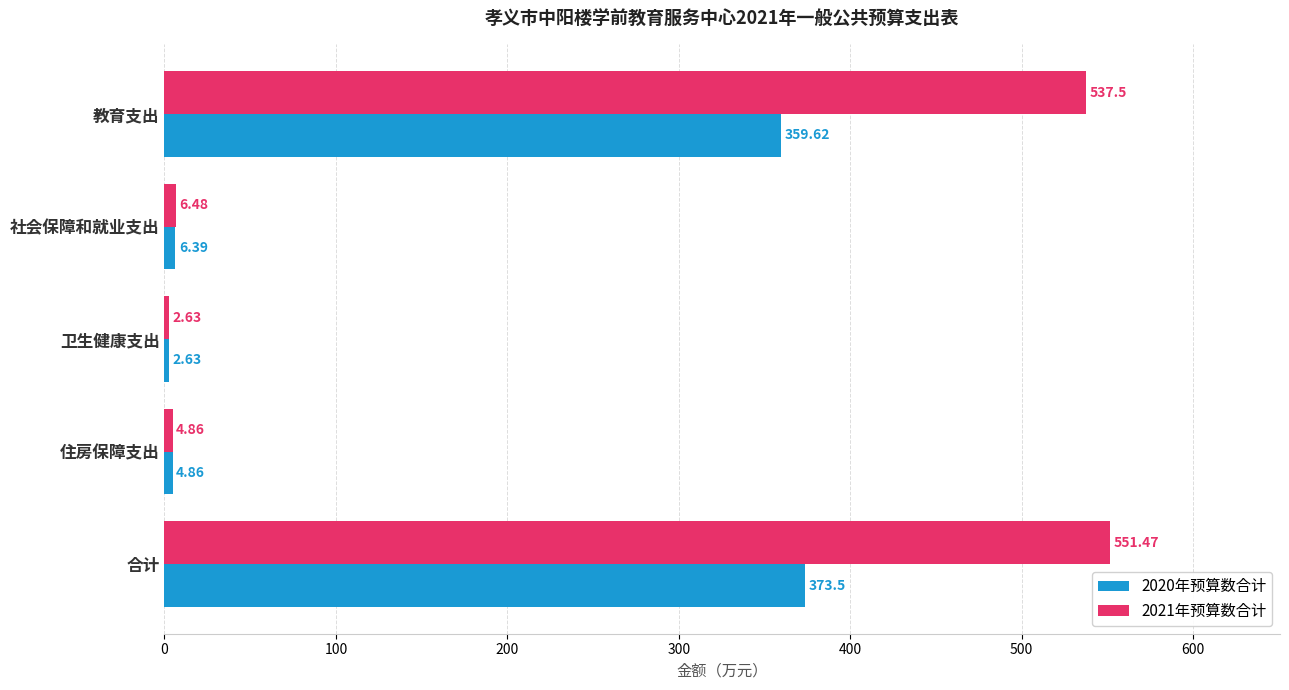

At which label is 2021年预算数合计 closest to 277?

教育支出